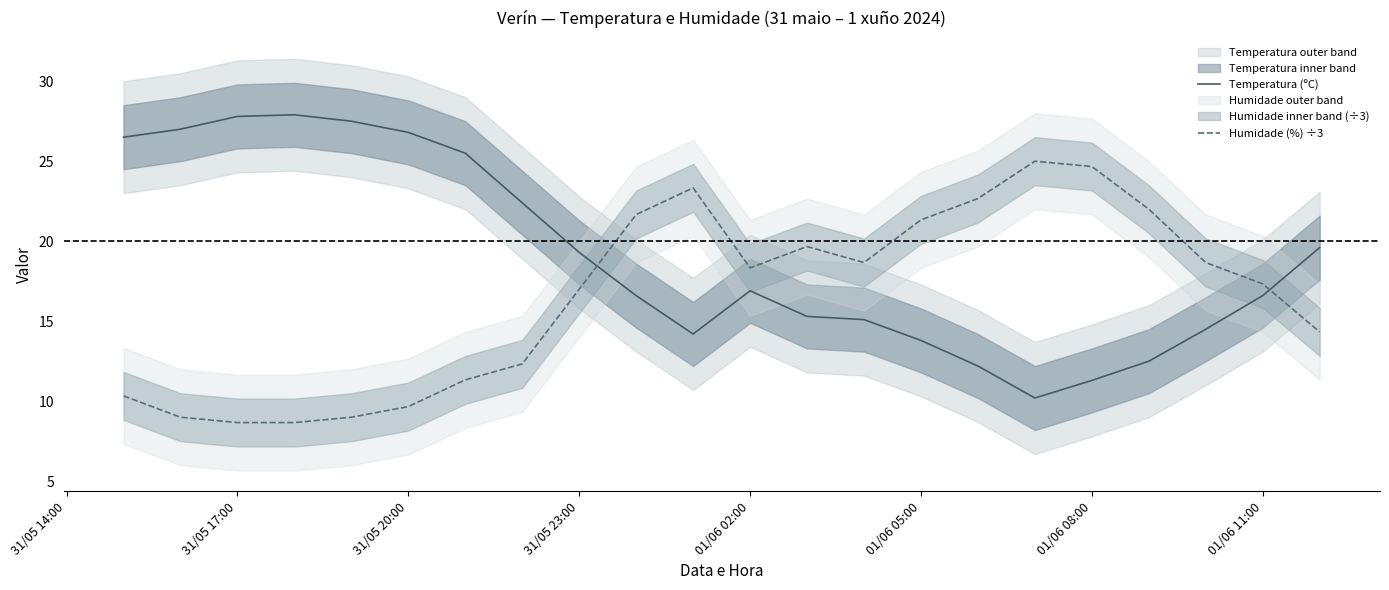

Is the value of Humidade (%) ÷3 at 01/06 05:00 greater than the value of Temperatura (ºC) at 01/06 05:00?

Yes